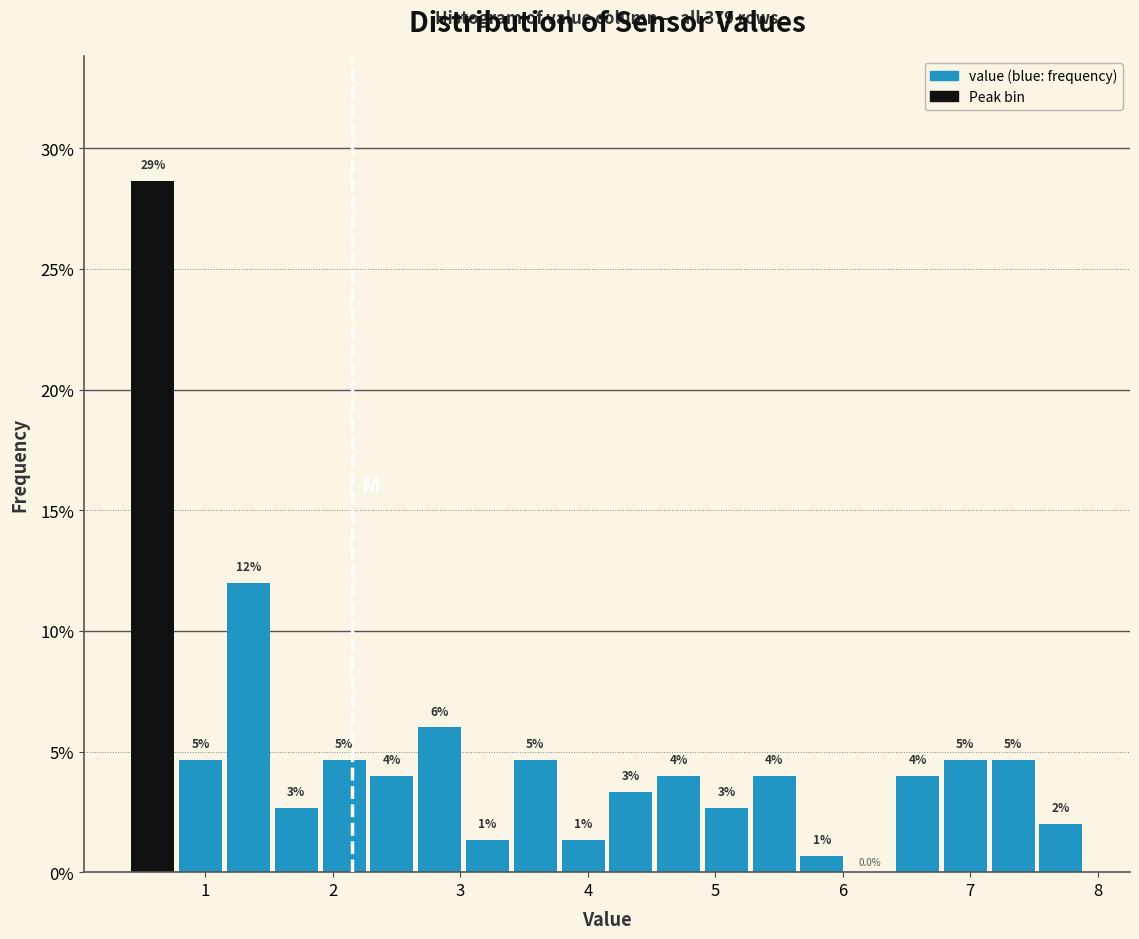

Around what value on the x-axis is the tallest bar? Give the approximate position of its centre, as read against the axis.

0.6